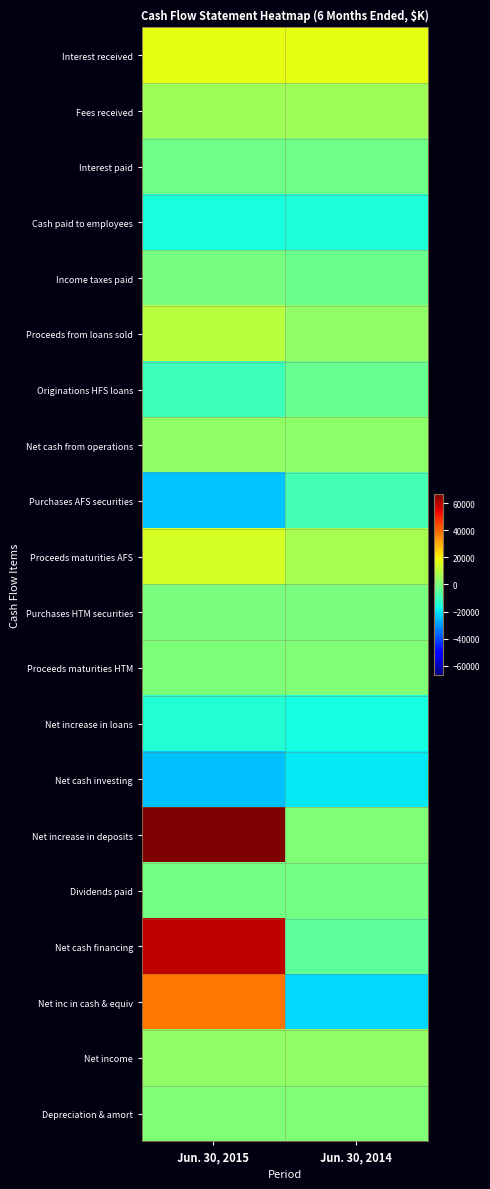

At how many categories does at least one series exceed 47095?

1